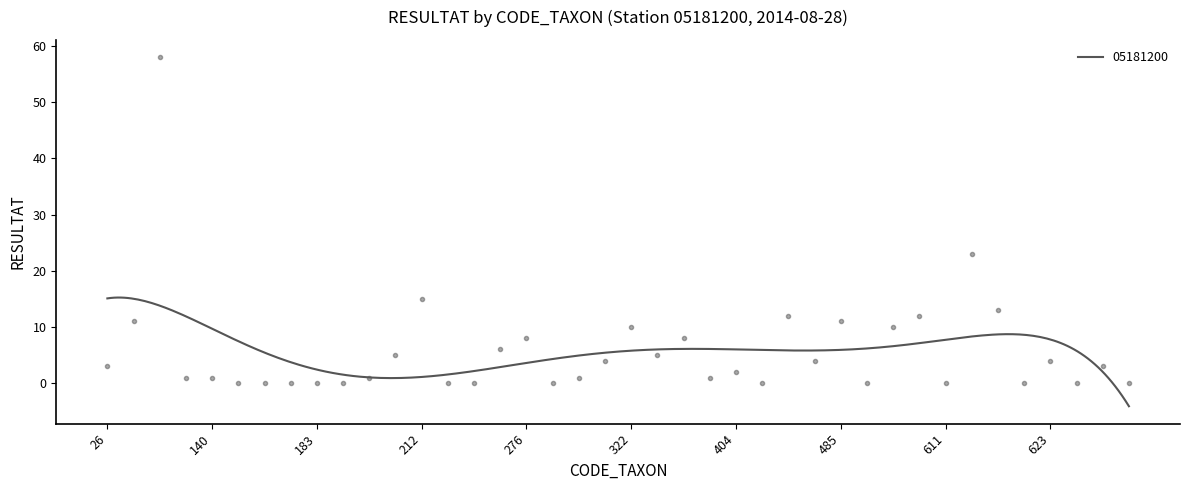

How many values exceed 3?

18